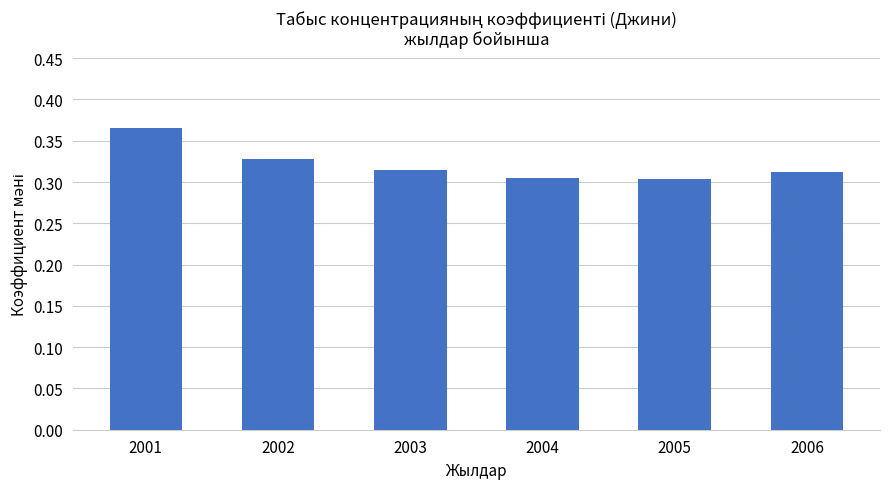

Which category has the highest value across all series?

2001